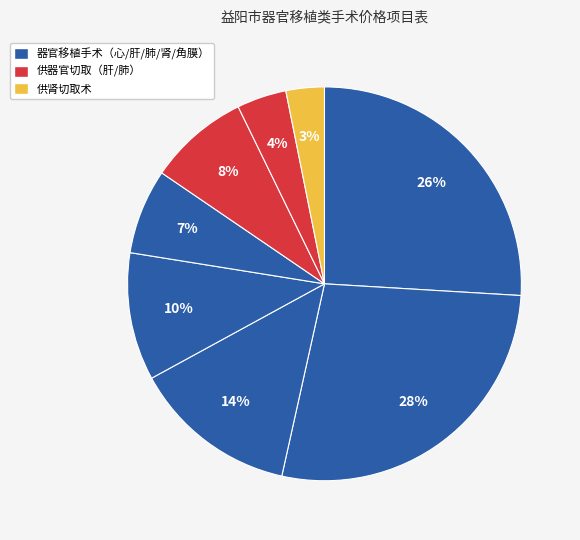

Count the number of slices in the pie.

8